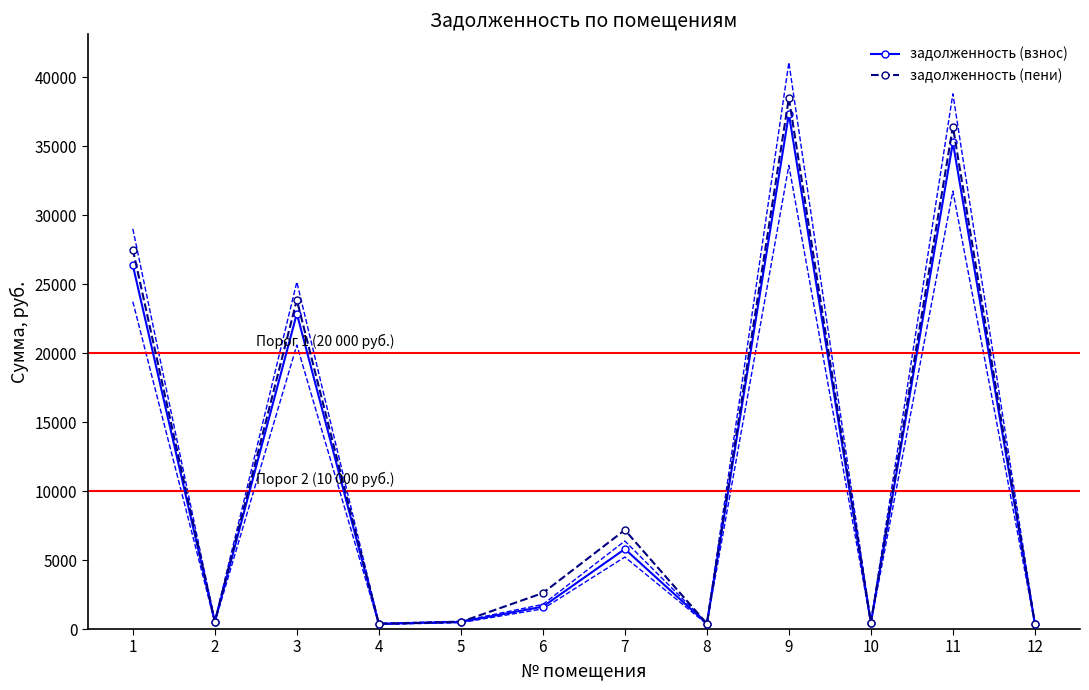

What is the average value of the задолженность (взнос) series?

10993.9